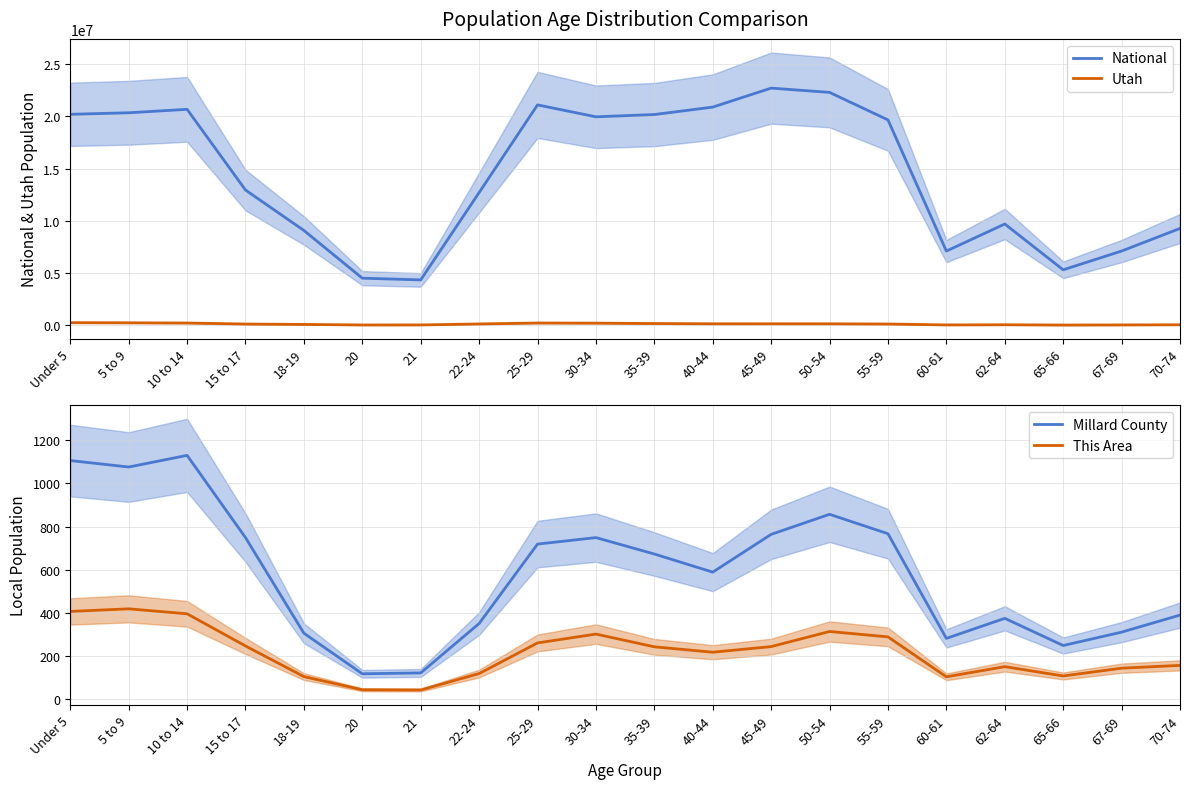

What position from the right is 60-61?

5